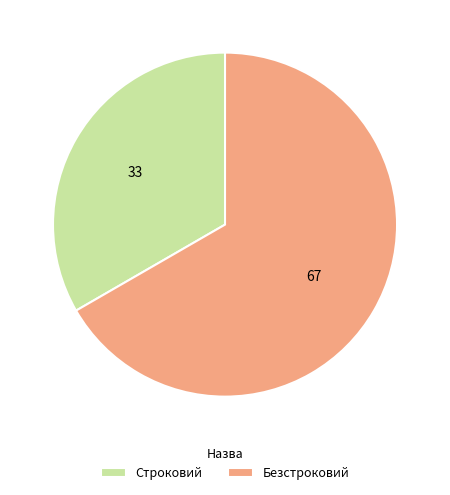

Approximately how many times larger is the value at Строковий compared to Безстроковий?

0.5